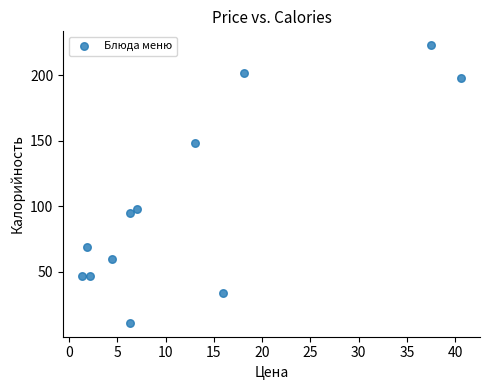

What Y value in the scatter plot is closest to 117?

98.0